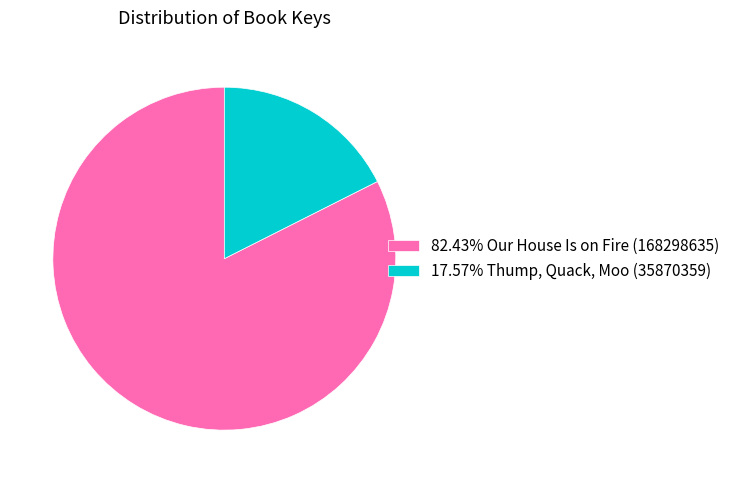

What is the ratio of the value at 82.43% Our House Is on Fire (168298635) to the value at 17.57% Thump, Quack, Moo (35870359)?

4.7